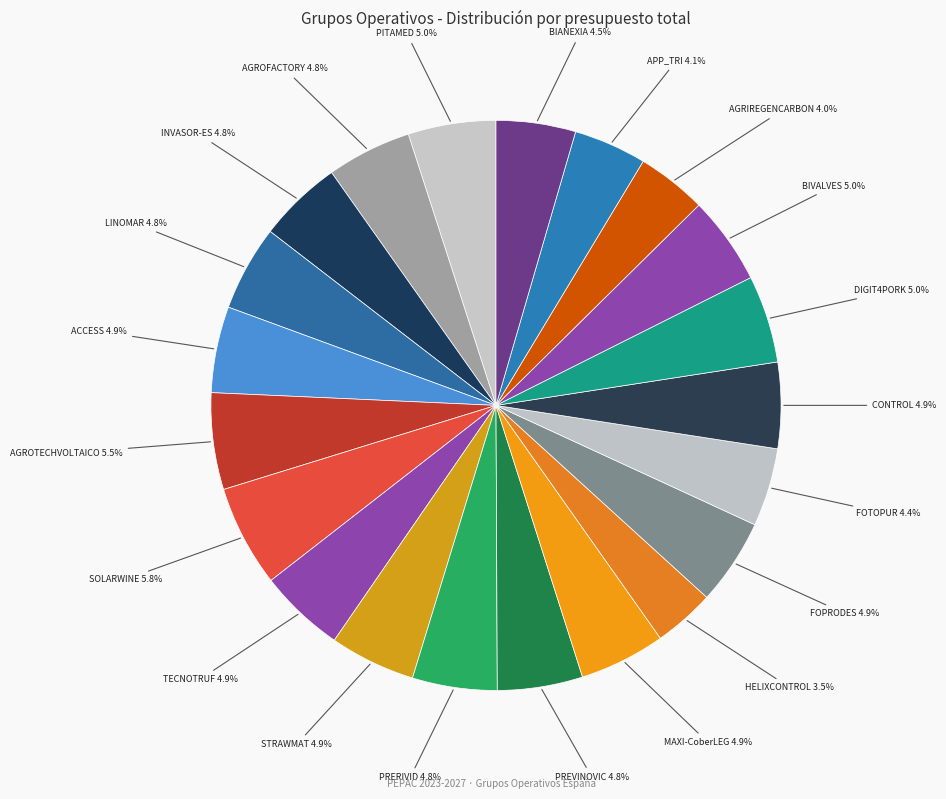

Is there a majority slice in this chart?

No